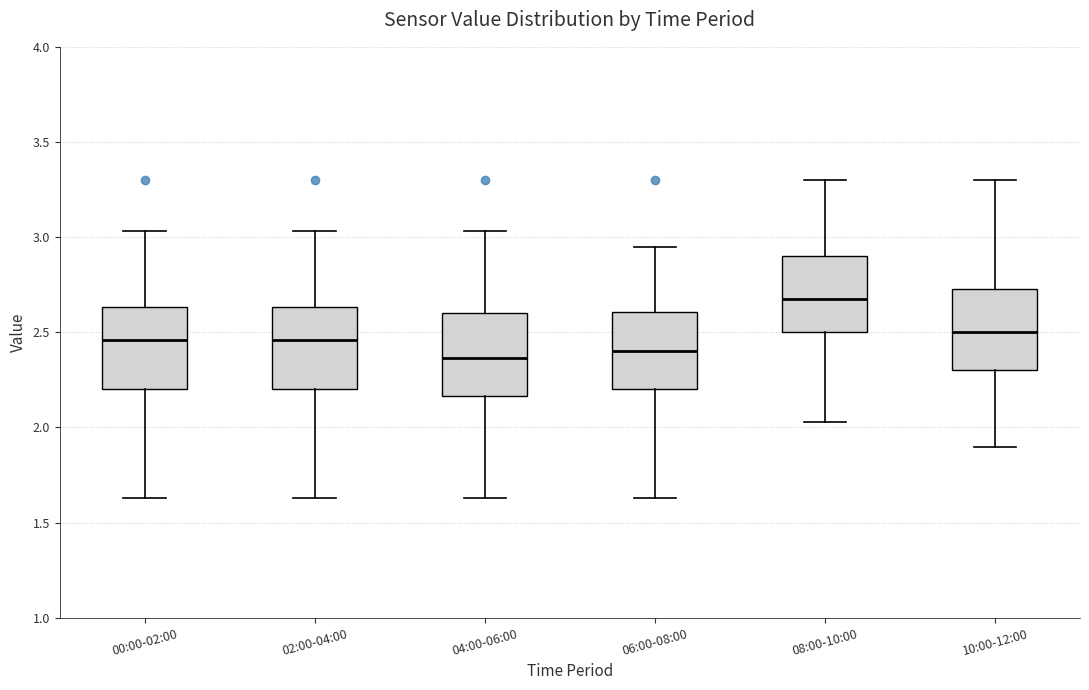

Reading left to right, read every box against the y-axis: the position of its median line, the range the box covers, and the ends of its whiskers. The values are not printed on the chart, so give them approximately, as read against the axis.

00:00-02:00: median 2.45, box 2.20 to 2.65, whiskers 1.65 to 3.05
02:00-04:00: median 2.45, box 2.20 to 2.65, whiskers 1.65 to 3.05
04:00-06:00: median 2.35, box 2.15 to 2.60, whiskers 1.65 to 3.05
06:00-08:00: median 2.40, box 2.20 to 2.60, whiskers 1.65 to 2.95
08:00-10:00: median 2.70, box 2.50 to 2.90, whiskers 2.05 to 3.30
10:00-12:00: median 2.50, box 2.30 to 2.75, whiskers 1.90 to 3.30